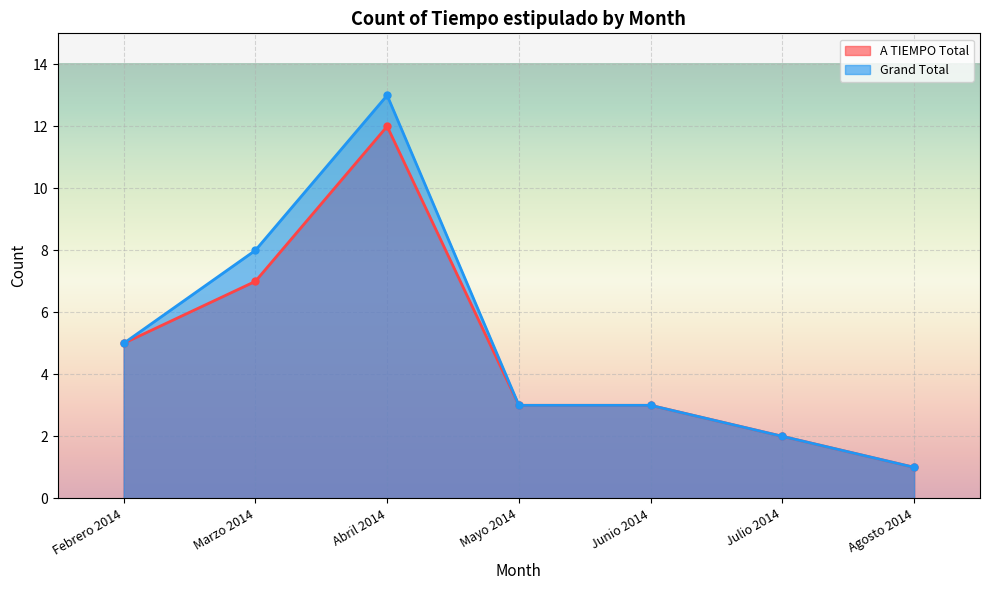

What is the total value across all series at Agosto 2014?

2